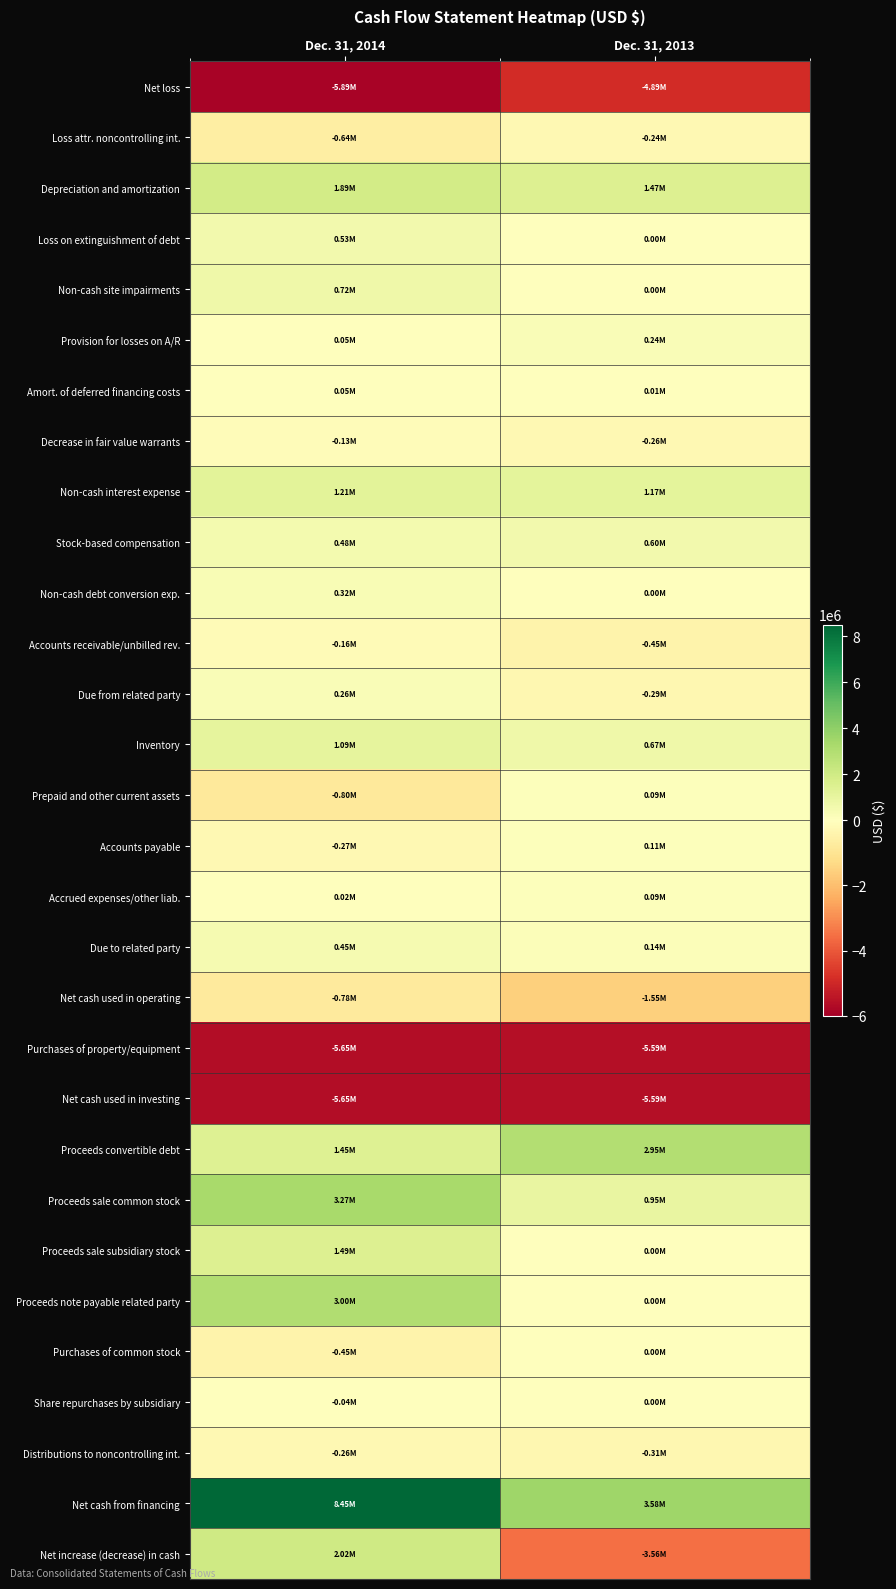

What is the total value across all series at Dec. 31, 2014?

6056386